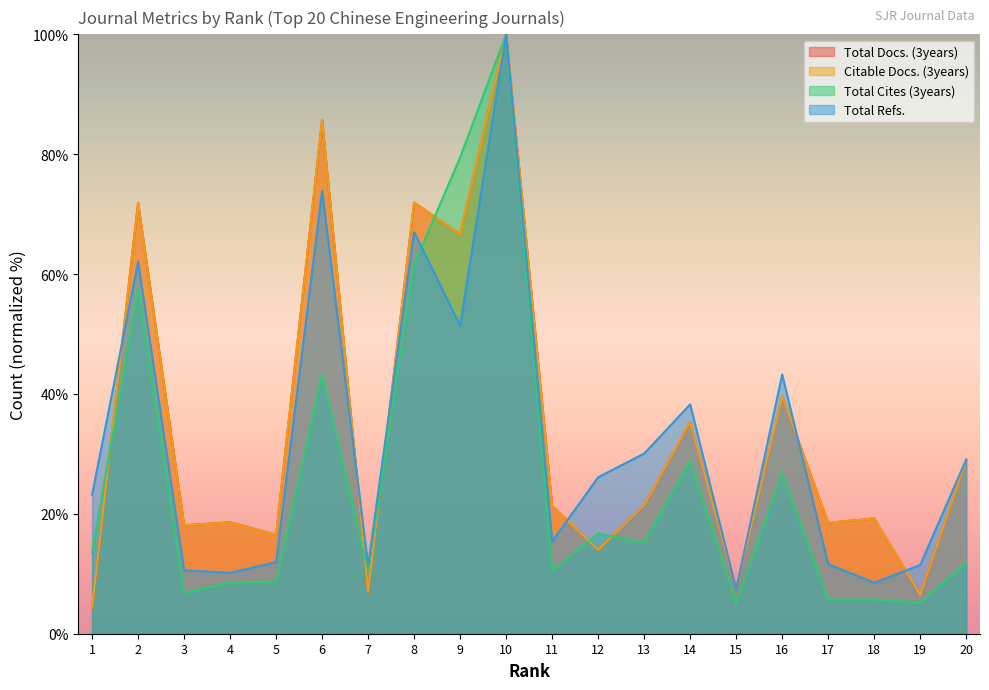

What are all the series names shown in the legend?

Total Docs. (3years), Citable Docs. (3years), Total Cites (3years), Total Refs.